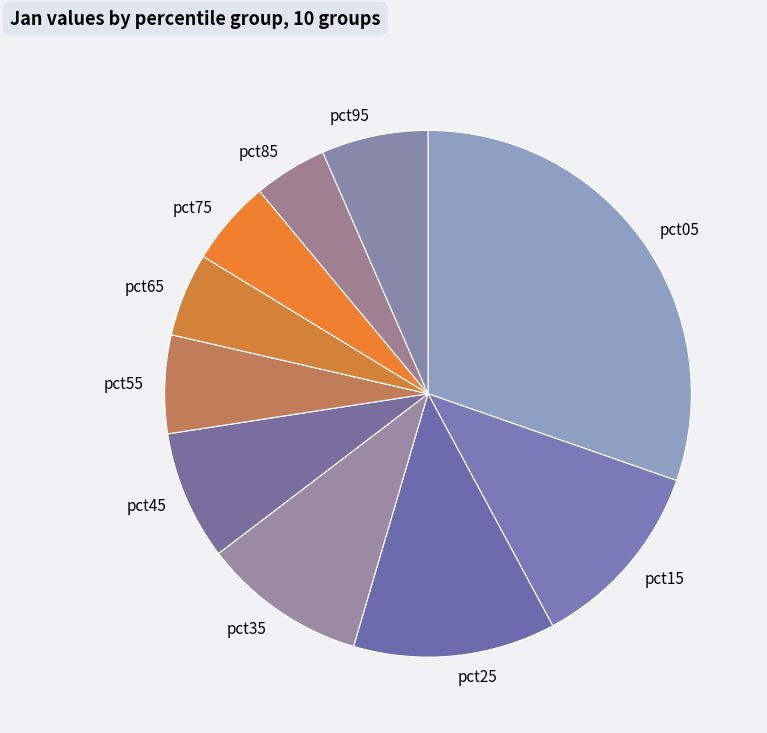

Do pct95 and pct55 together represent more than half of the pie?

No